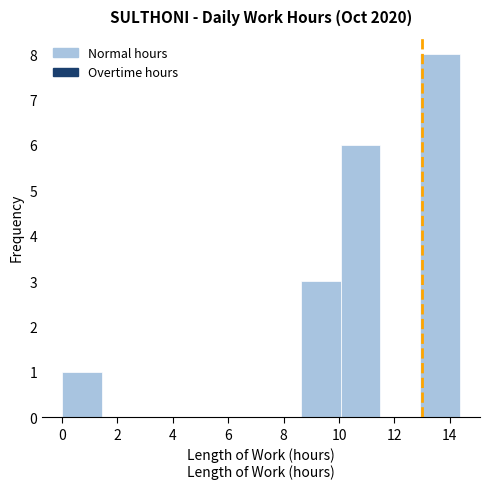

What is the height of the bar covering 0.0 to 1.4 on the x-axis? Neither the bar edges nor the heights are printed on the chart, so give them approximately, as read against the axes.

1